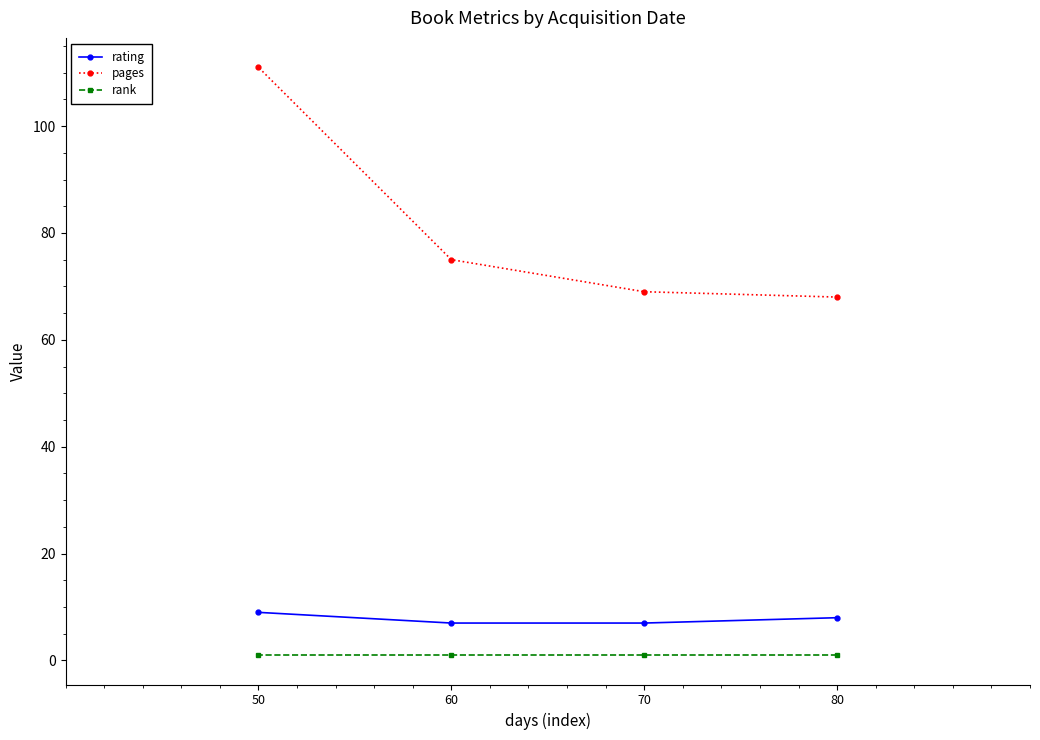

Which series has the largest total across all categories?

pages